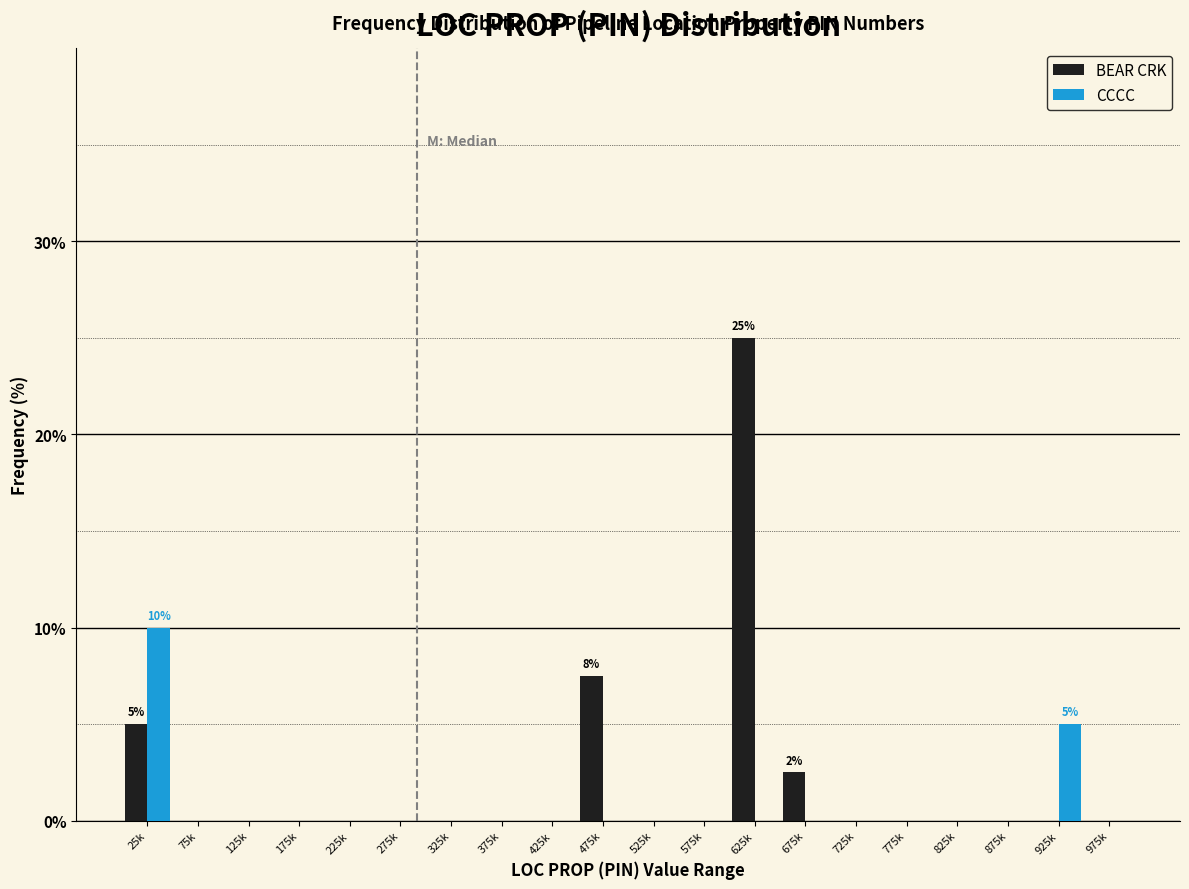

True or false: CCCC has a value of -6.1 at 825k.

False